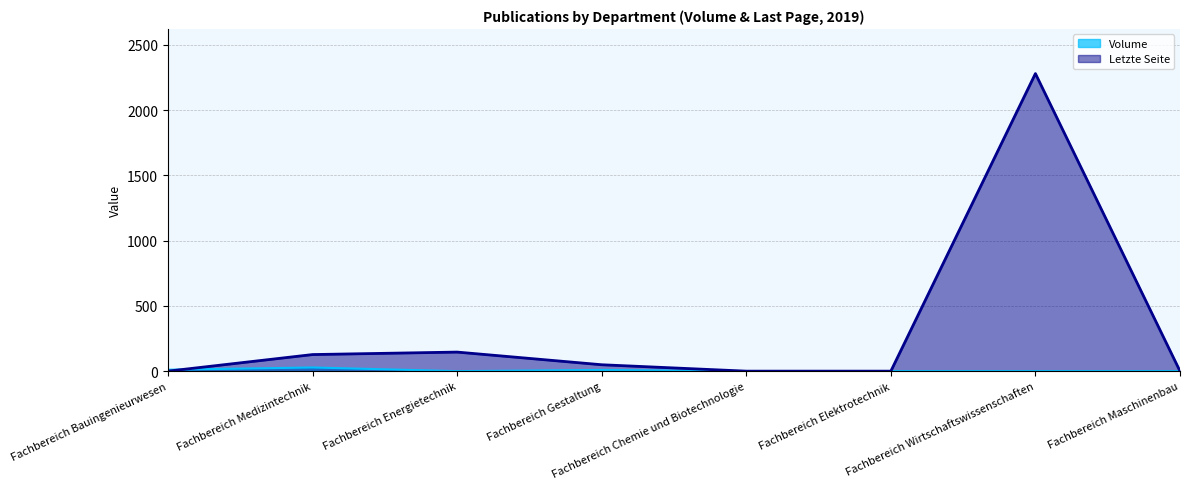

What is the difference between the maximum and minimum values in the Volume series?

28